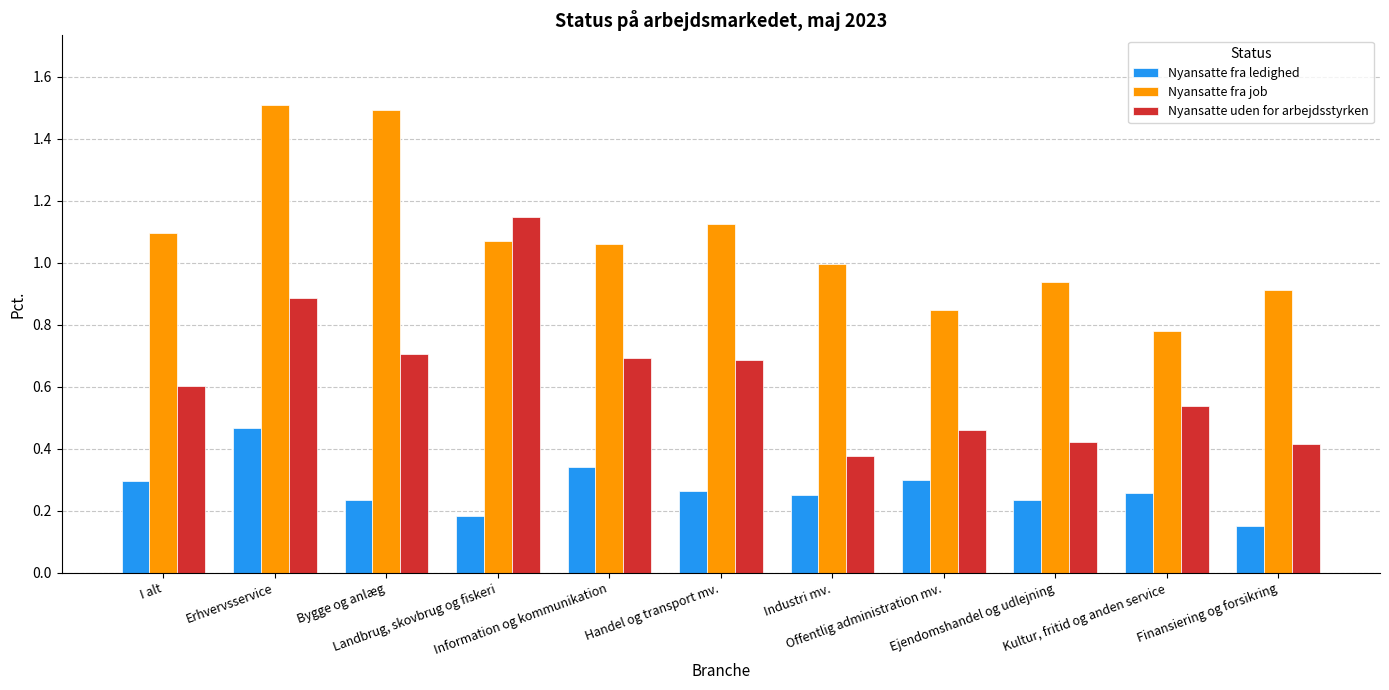

List the series in order of their overall mean, highest first.

Nyansatte fra job, Nyansatte uden for arbejdsstyrken, Nyansatte fra ledighed